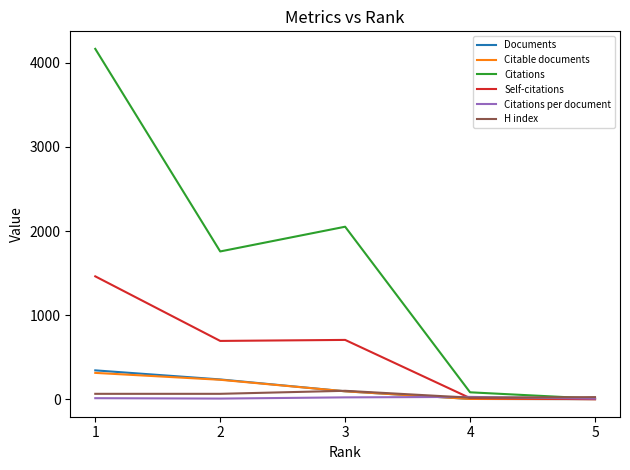

Does the chart have visible grid lines?

No